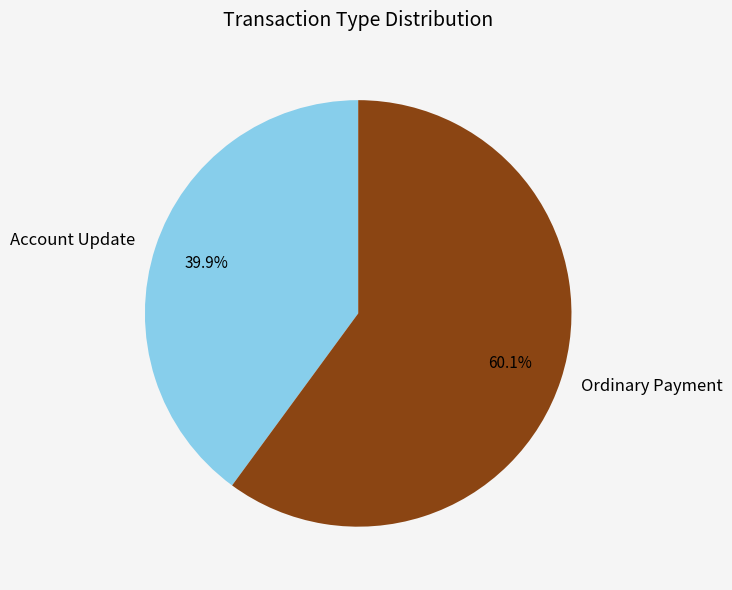

To the nearest percent, what is the difference between the largest and smallest slice percentages?

20%